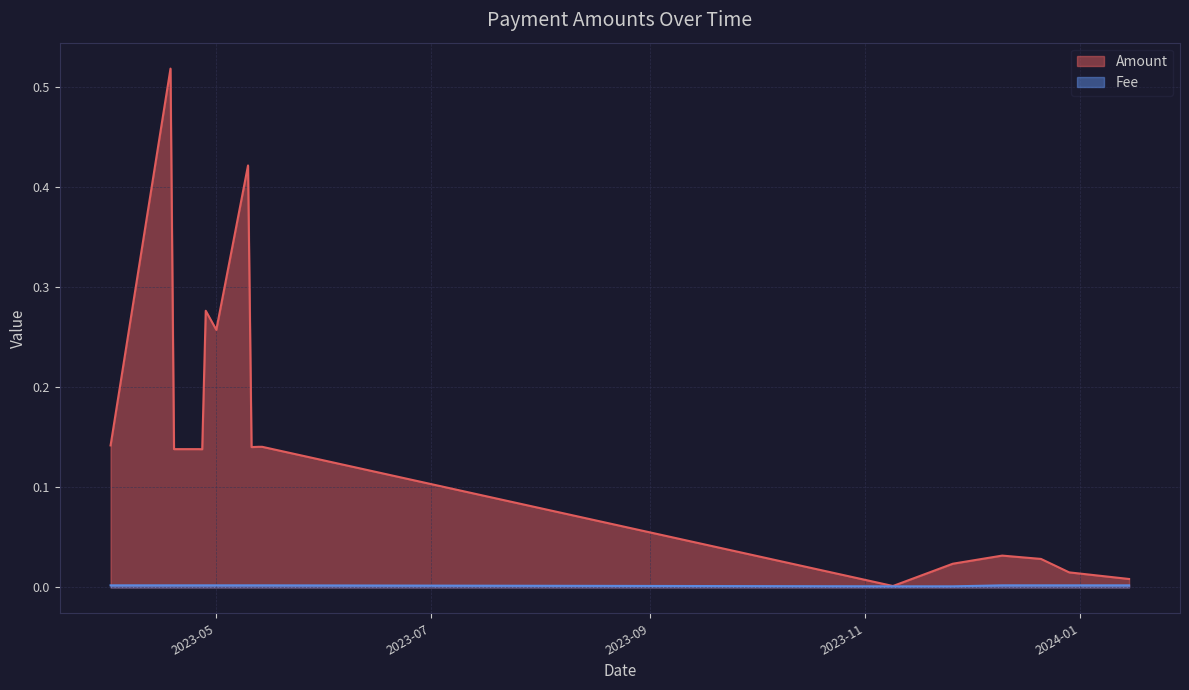

Count the Fee values in the range 0 to 1.

20